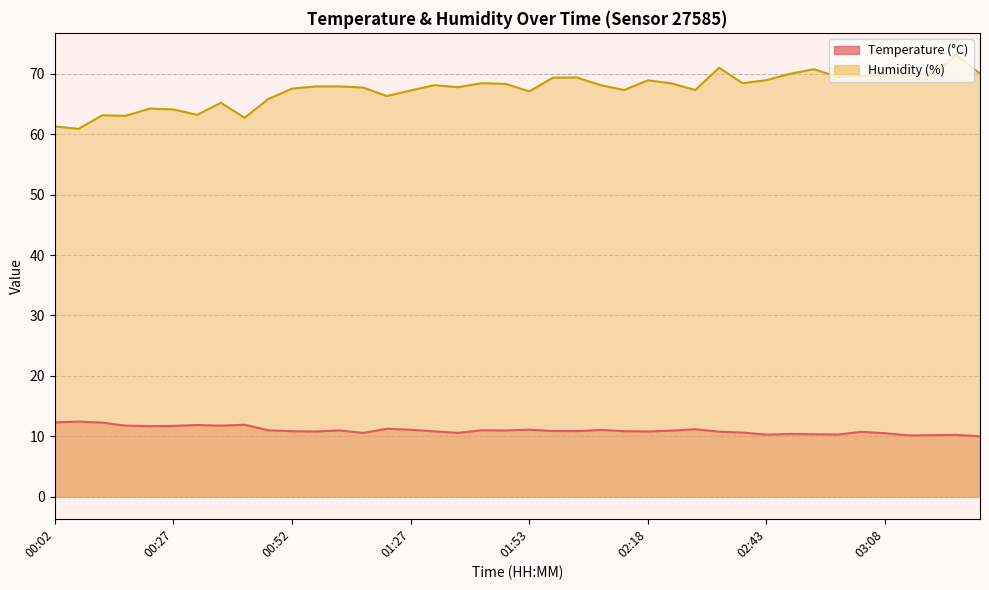

What is the value of the Temperature point at the 19th from the left?

11.0